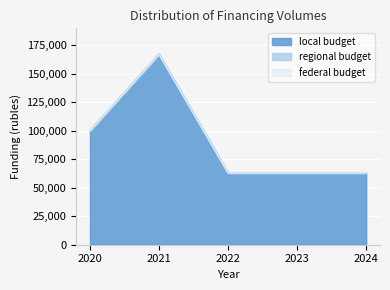

Count the local_budget values in the range 63000 to 100000.

4